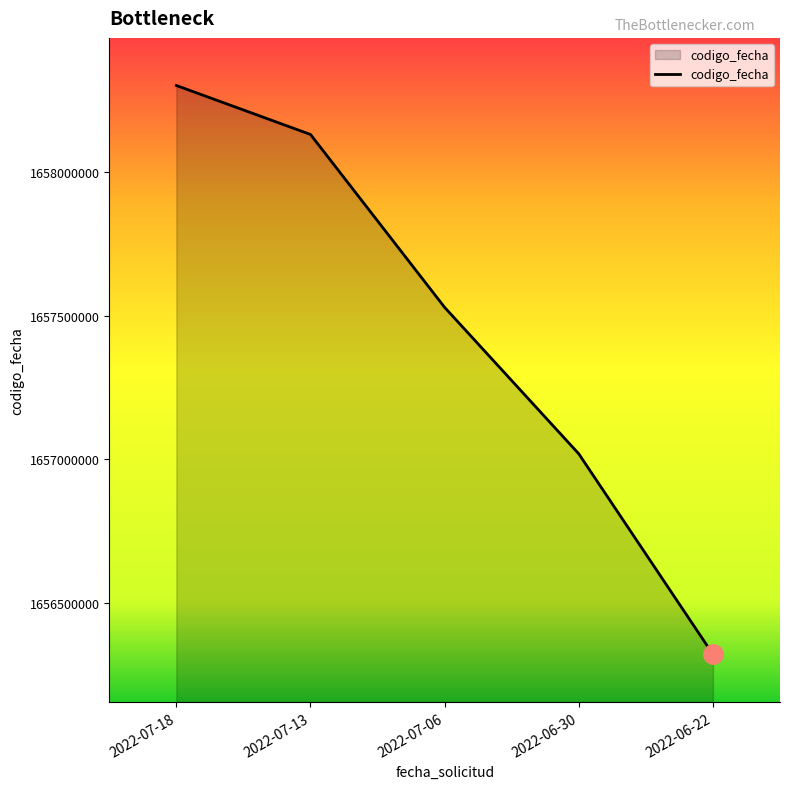

The value at 2022-06-22 is 1656319899. True or false?

True